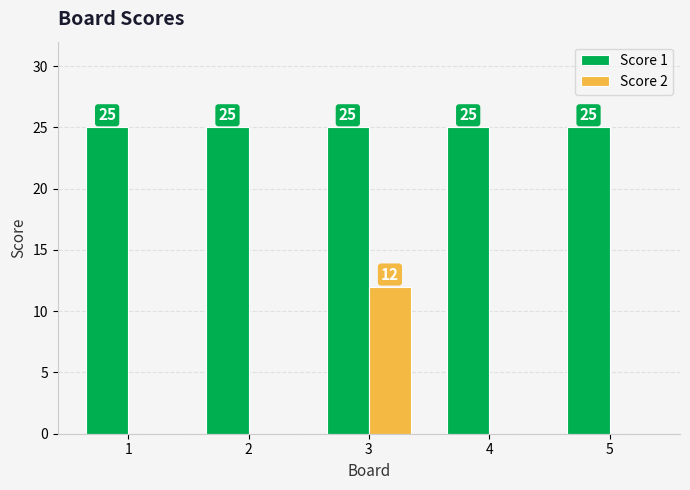

What is the sum of all Score 2 values?

12